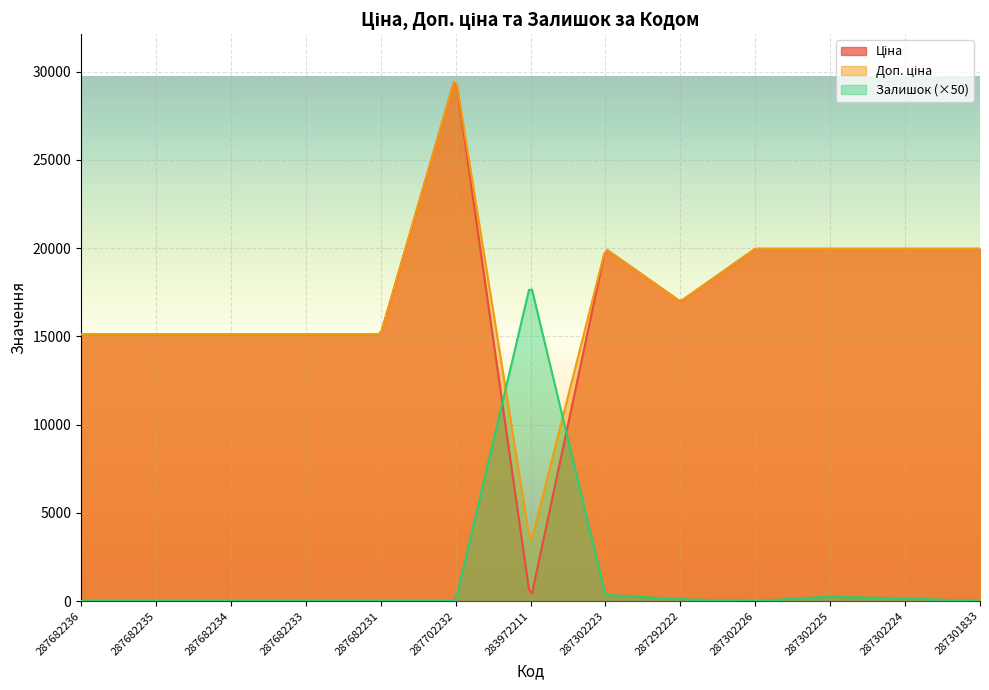

How many interior local peaks does the Доп. ціна series have?

2